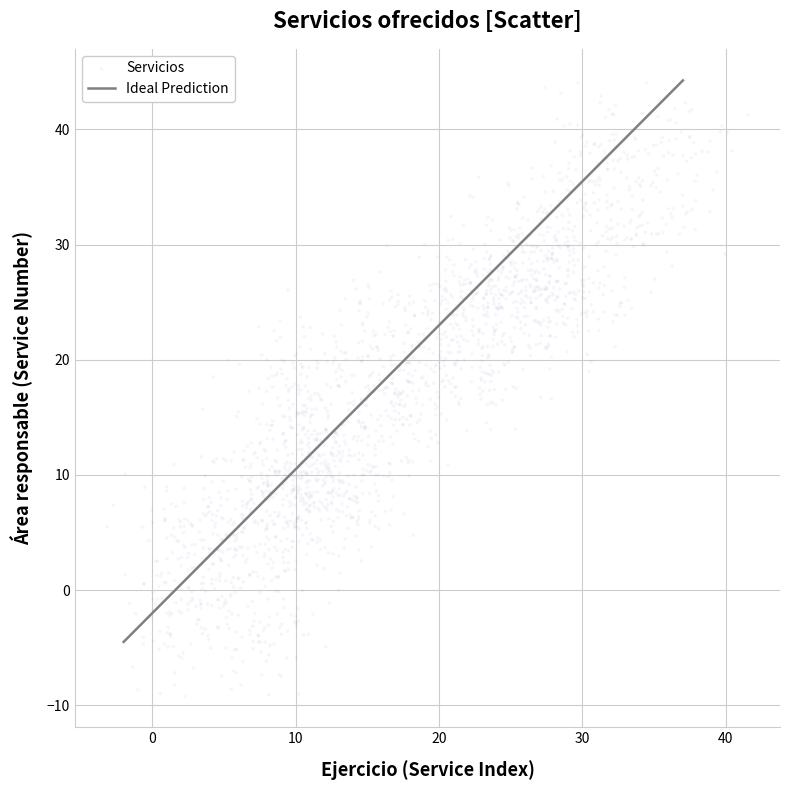

What is the range of Y values (max minus min)?

53.6